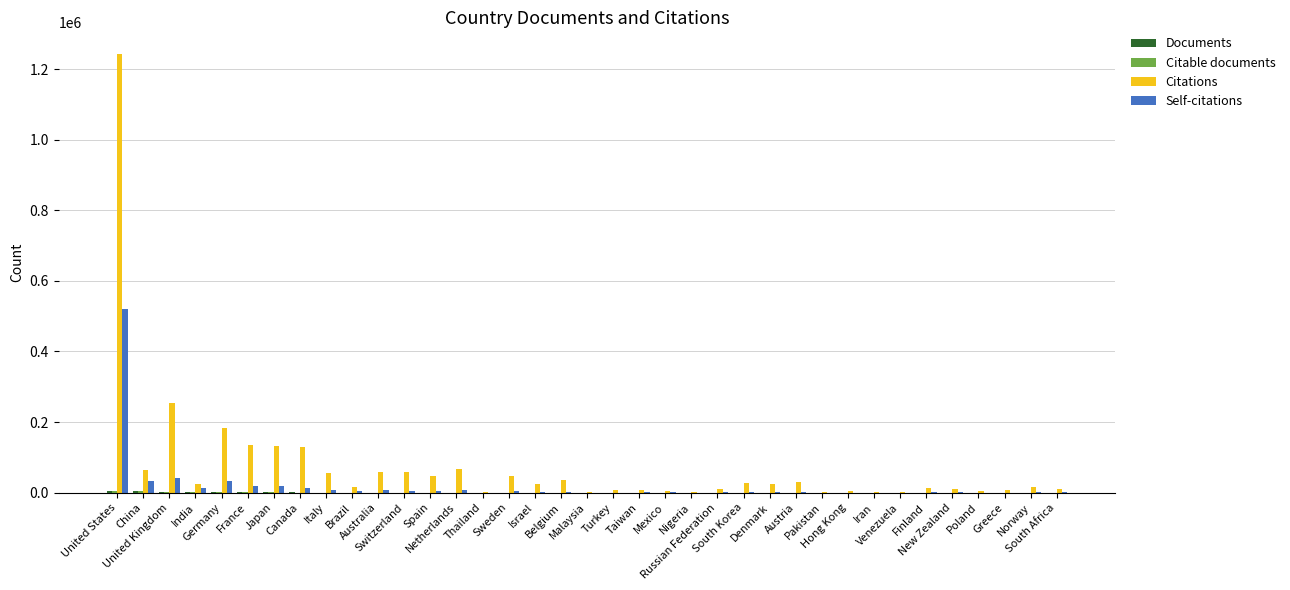

What is the sum of all Self-citations values?

748128